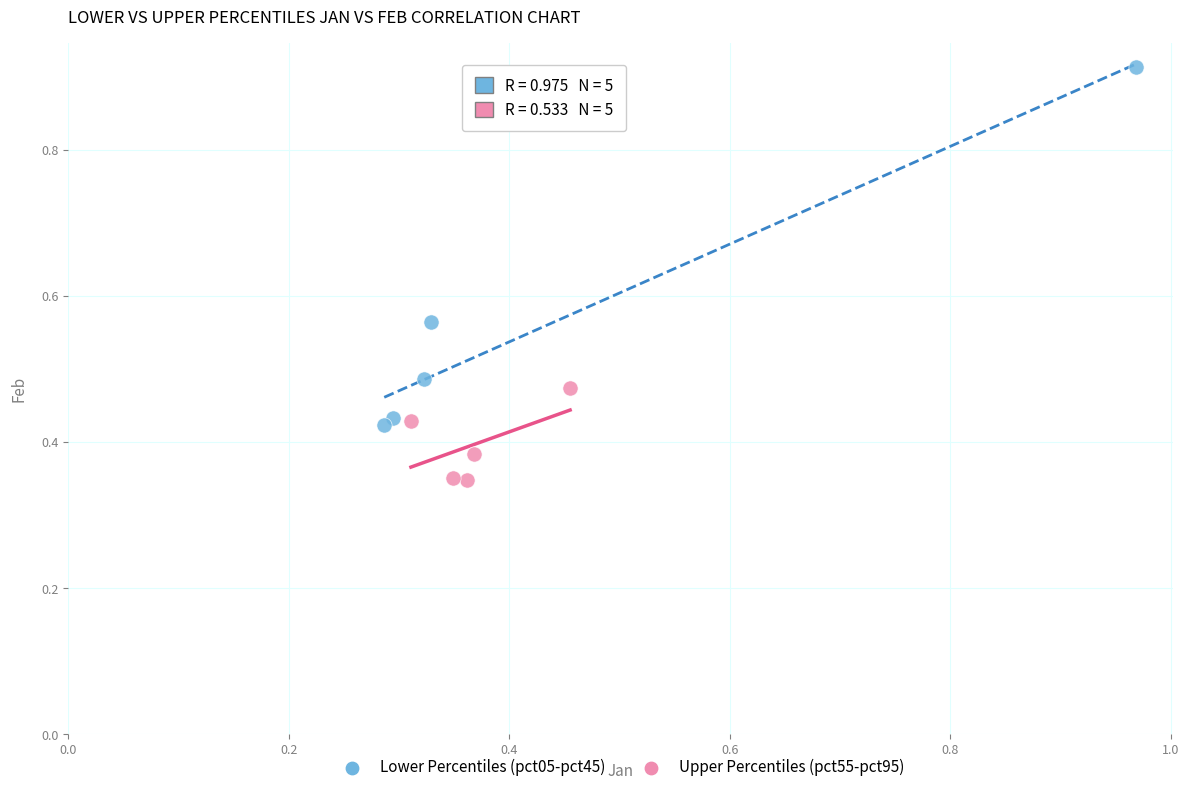

Which series contains the highest Y value?

Lower Percentiles (pct05-pct45)